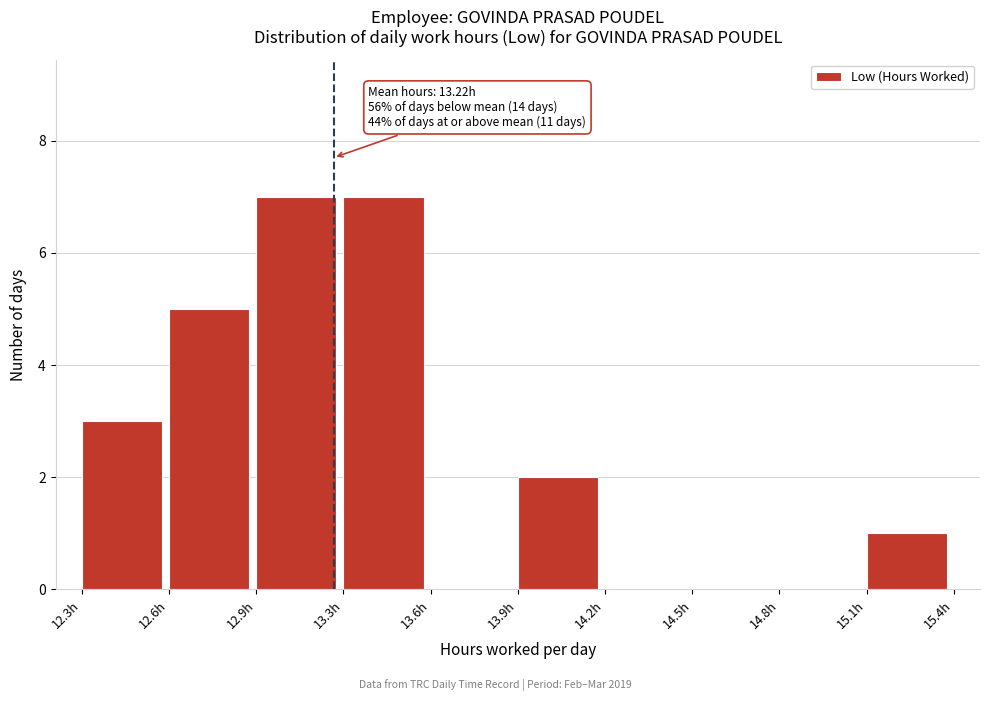

Reading left to right, extract all data points from this chart.

12.3h=3	12.6h=5	12.9h=7	13.3h=7	13.6h=0	13.9h=2	14.2h=0	14.5h=0	14.8h=0	15.1h=1